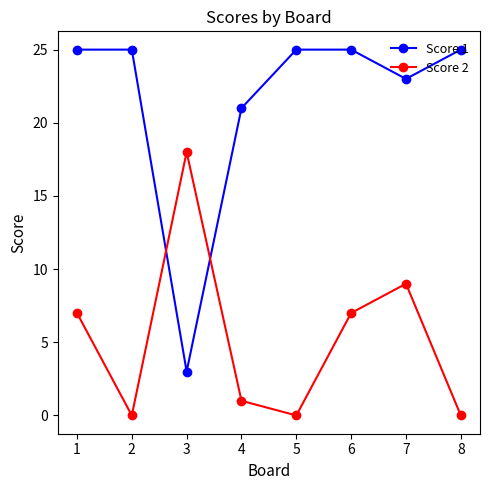

What is the sum of the Score 1 values at 2 and 1?

50